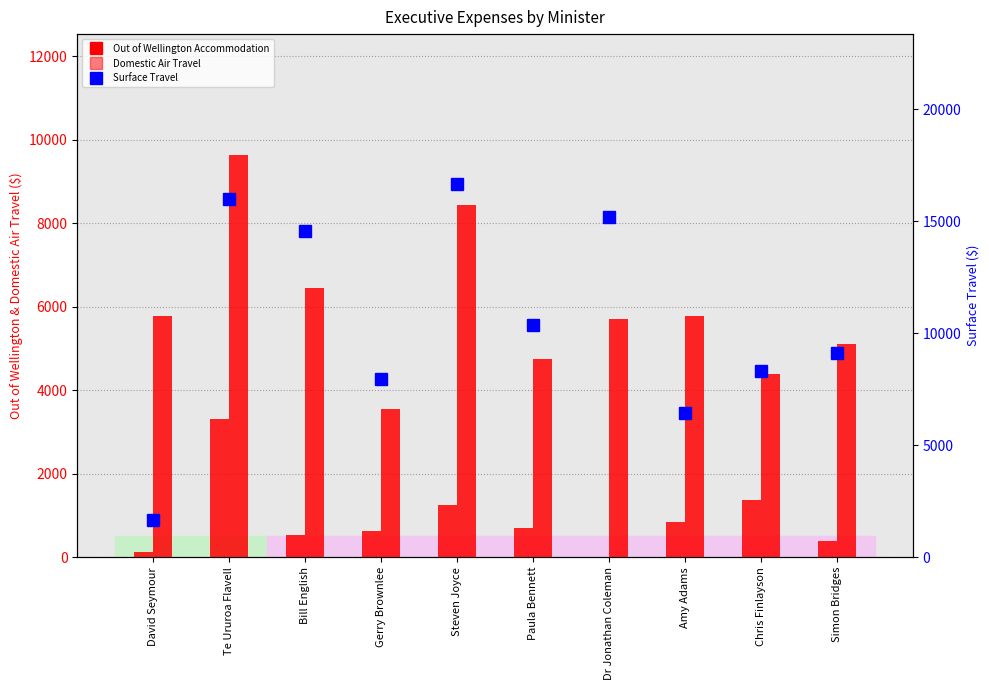

How many positive values does the Out of Wellington Accommodation series have?

9